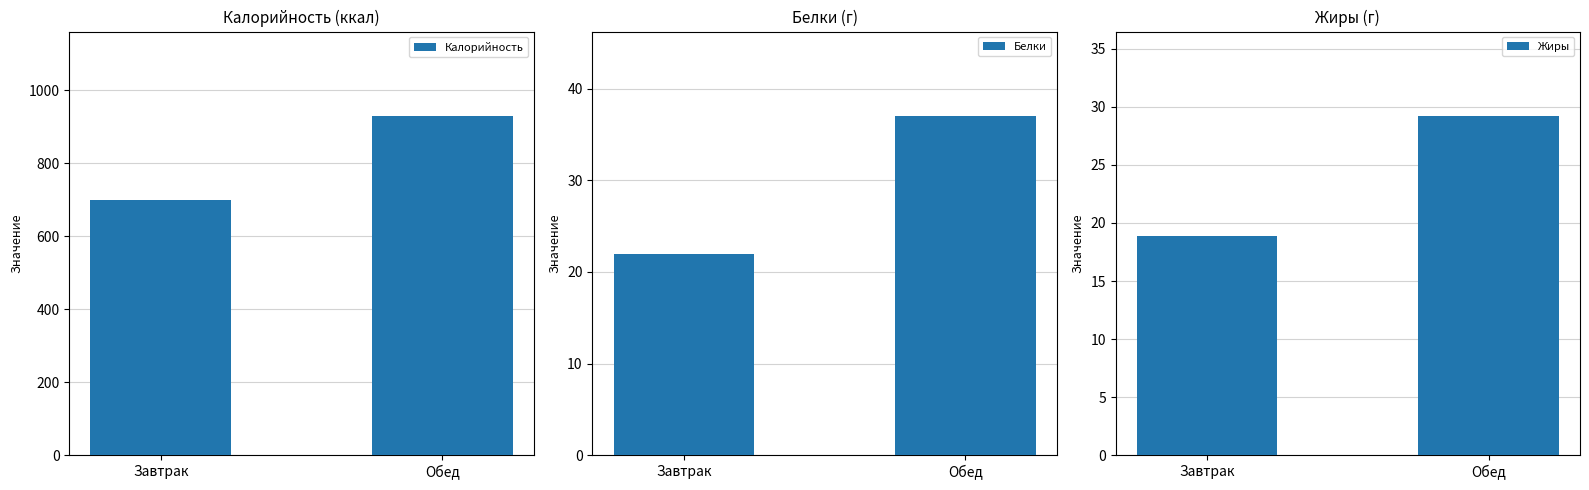

At which category does the chart reach its minimum across all series?

Завтрак